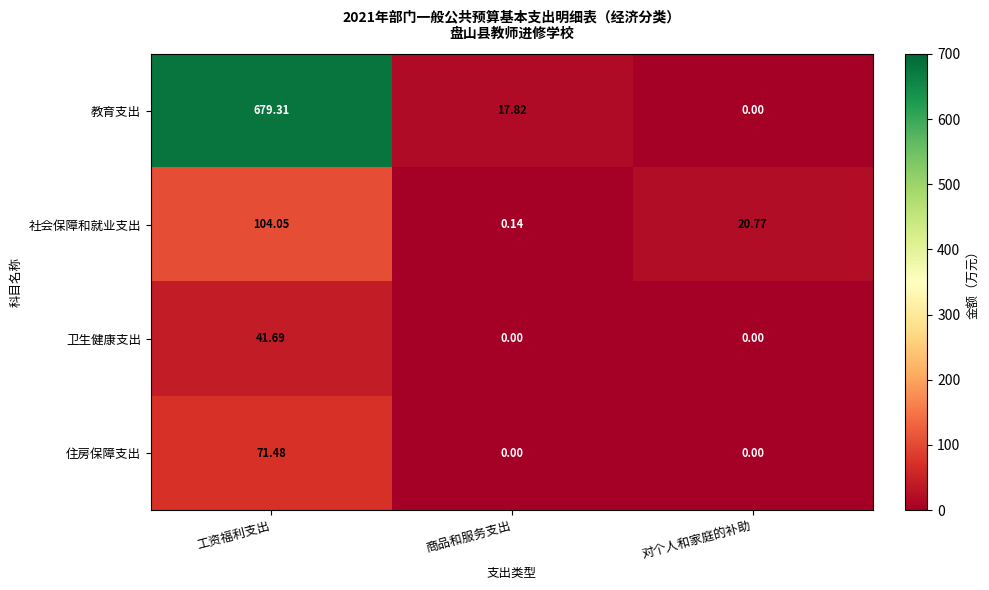

How many data points does each series have?

3